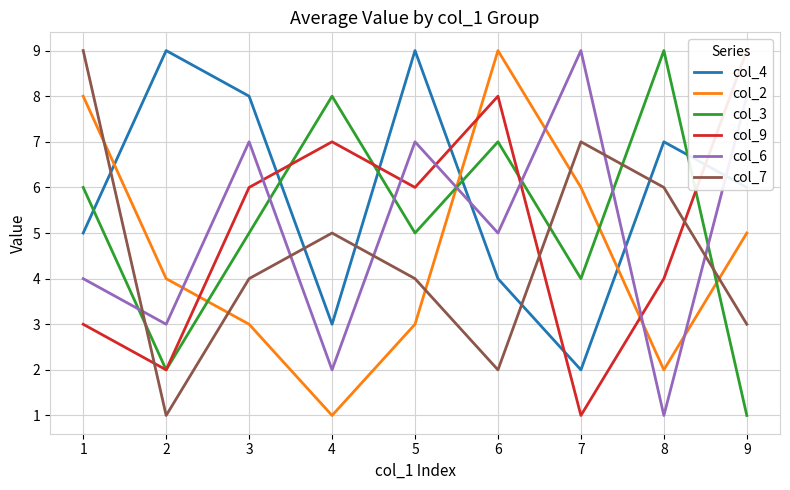

Is the value of col_2 at 9 greater than the value of col_7 at 7?

No